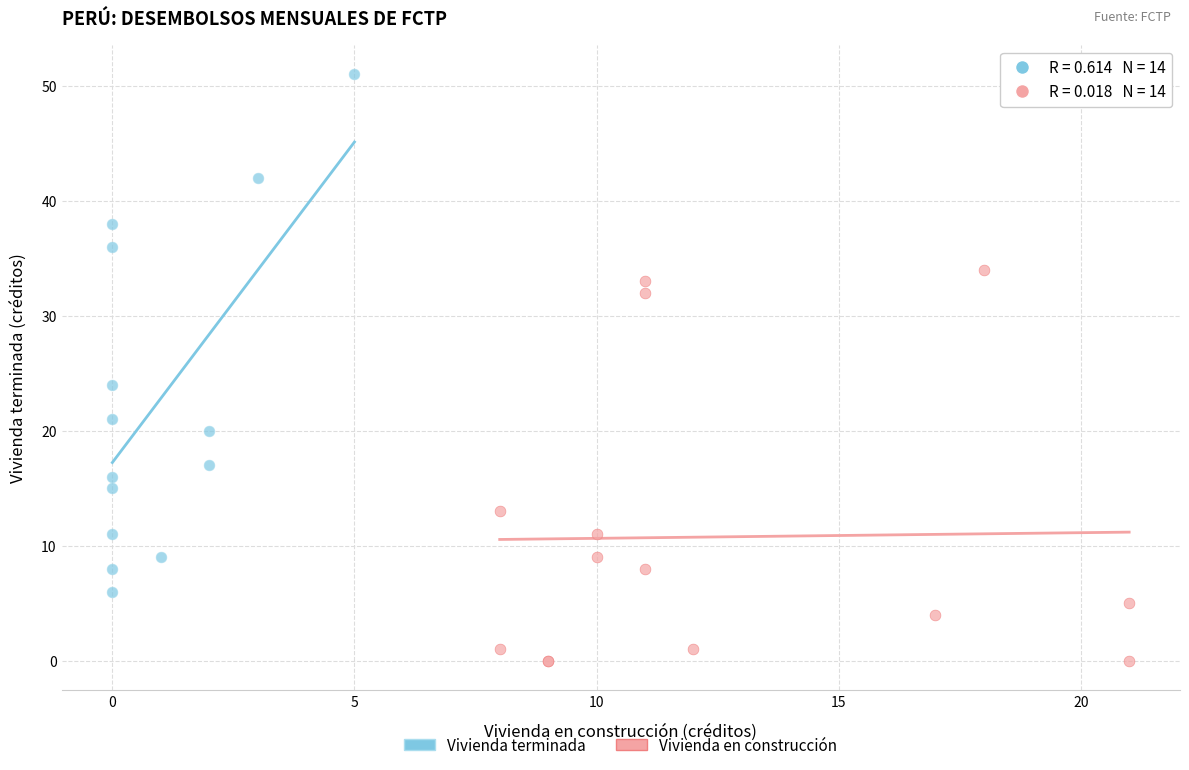

Which series reaches the minimum Y coordinate?

Vivienda en construcción